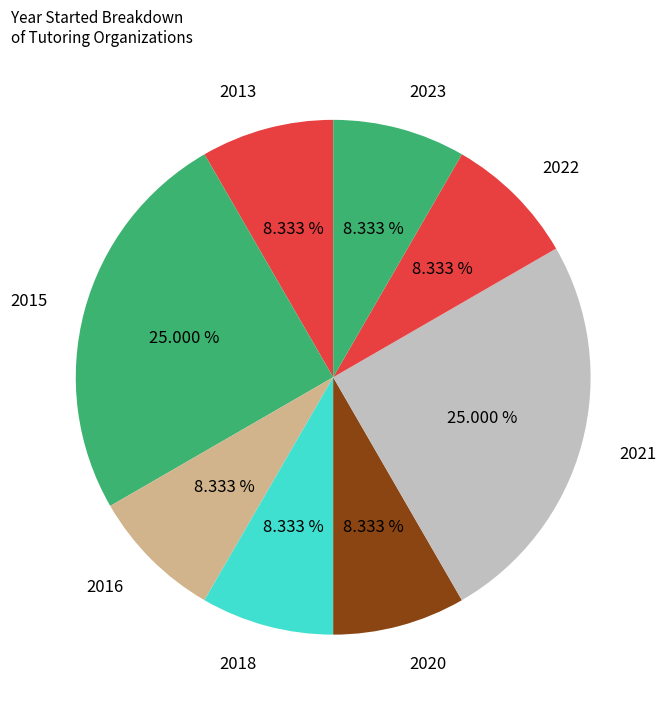

Combined, do 2023 and 2015 account for over 50%?

No